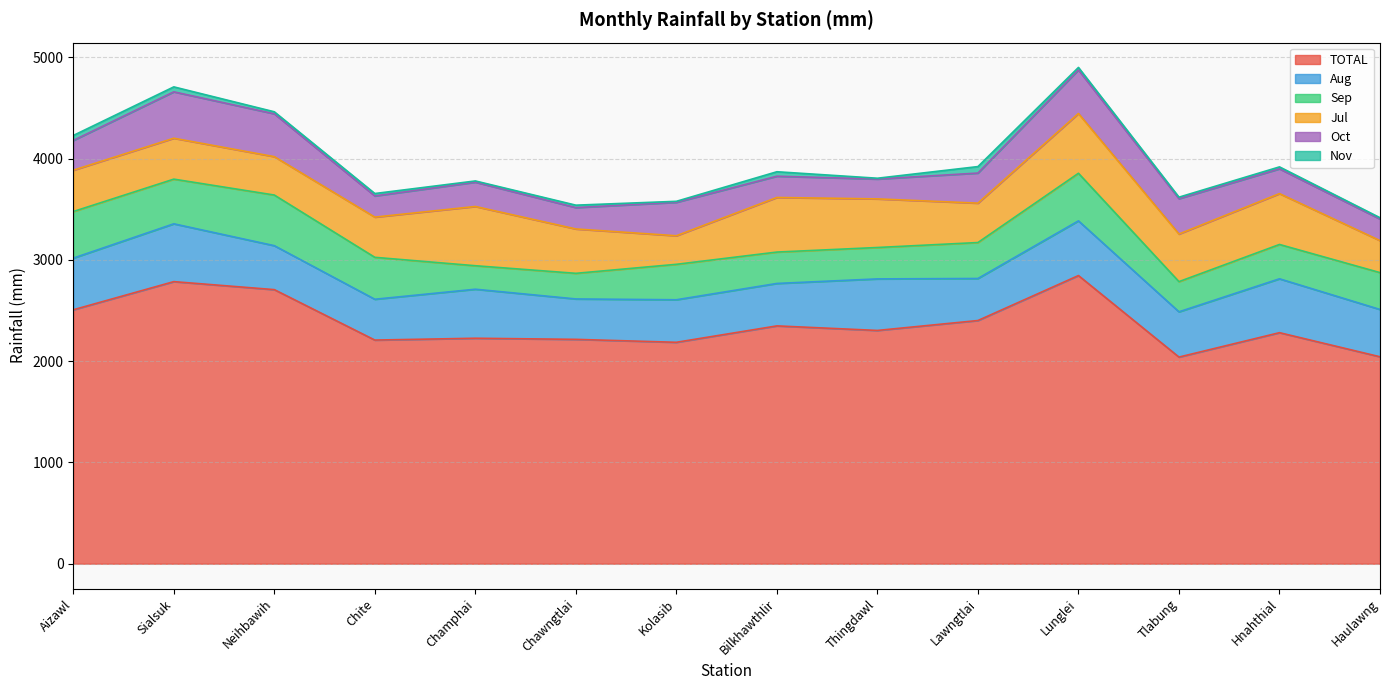

True or false: Sep and Oct cross at least once.

True